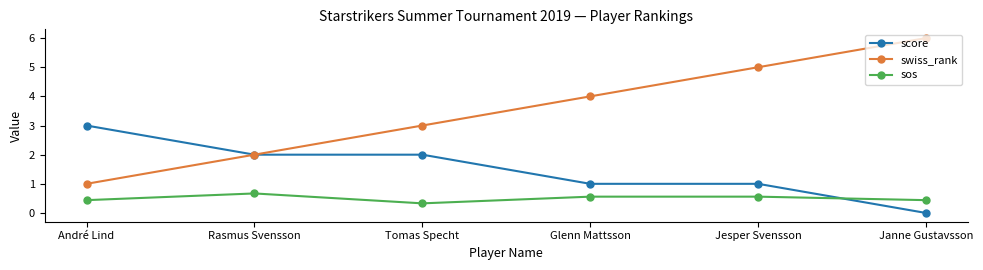

Which series changed the most between André Lind and Jesper Svensson?

swiss_rank